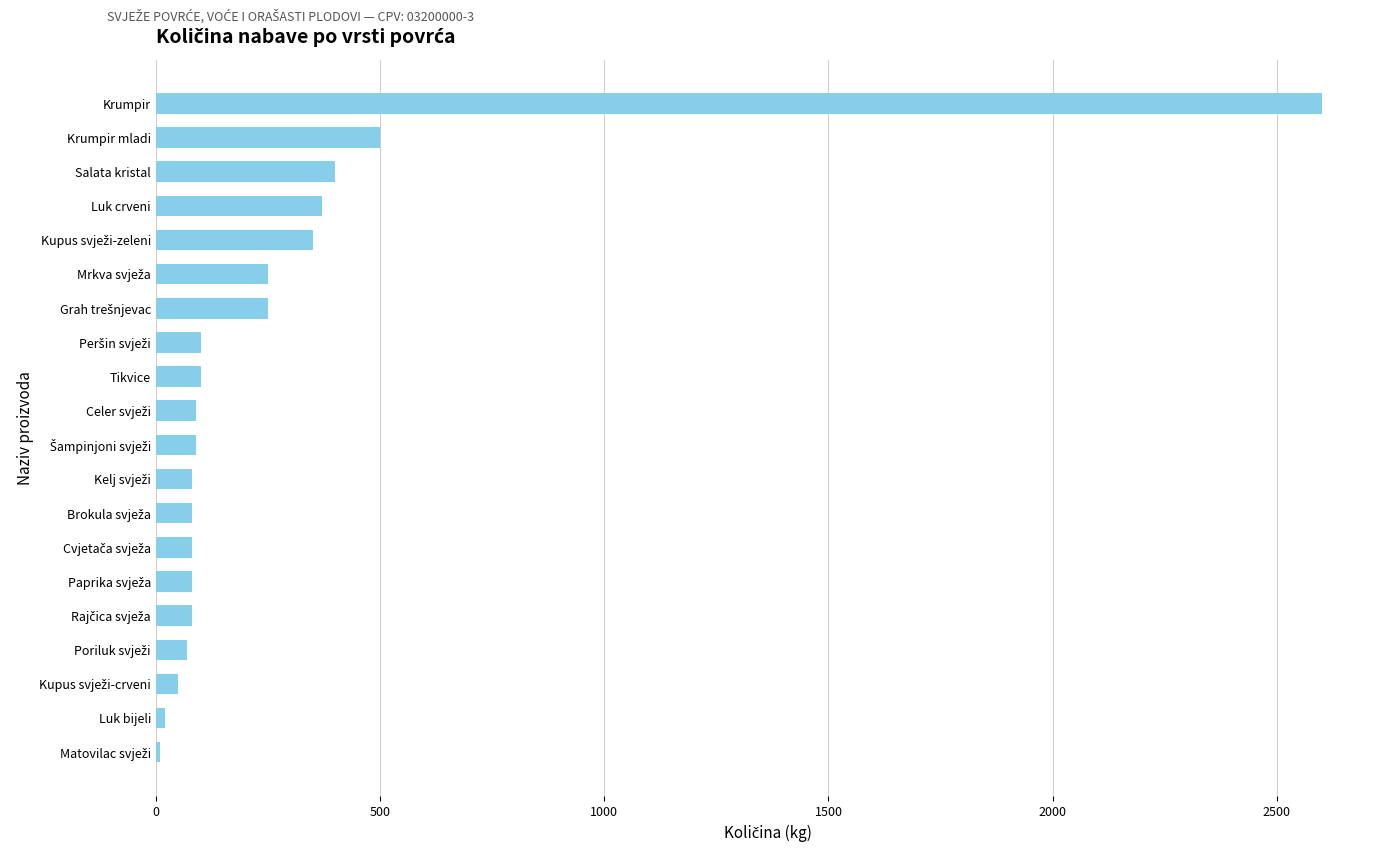

What is the difference between the second highest and second lowest values?

480